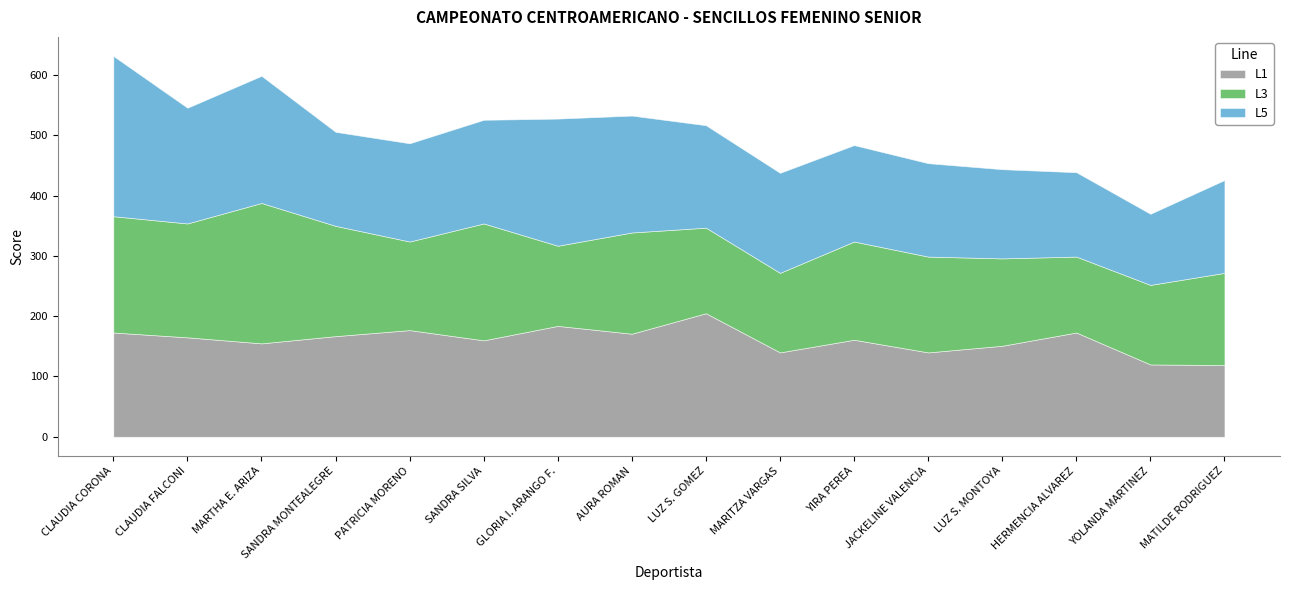

Which series ends up on top after the final intersection of L5 and L3?

L5